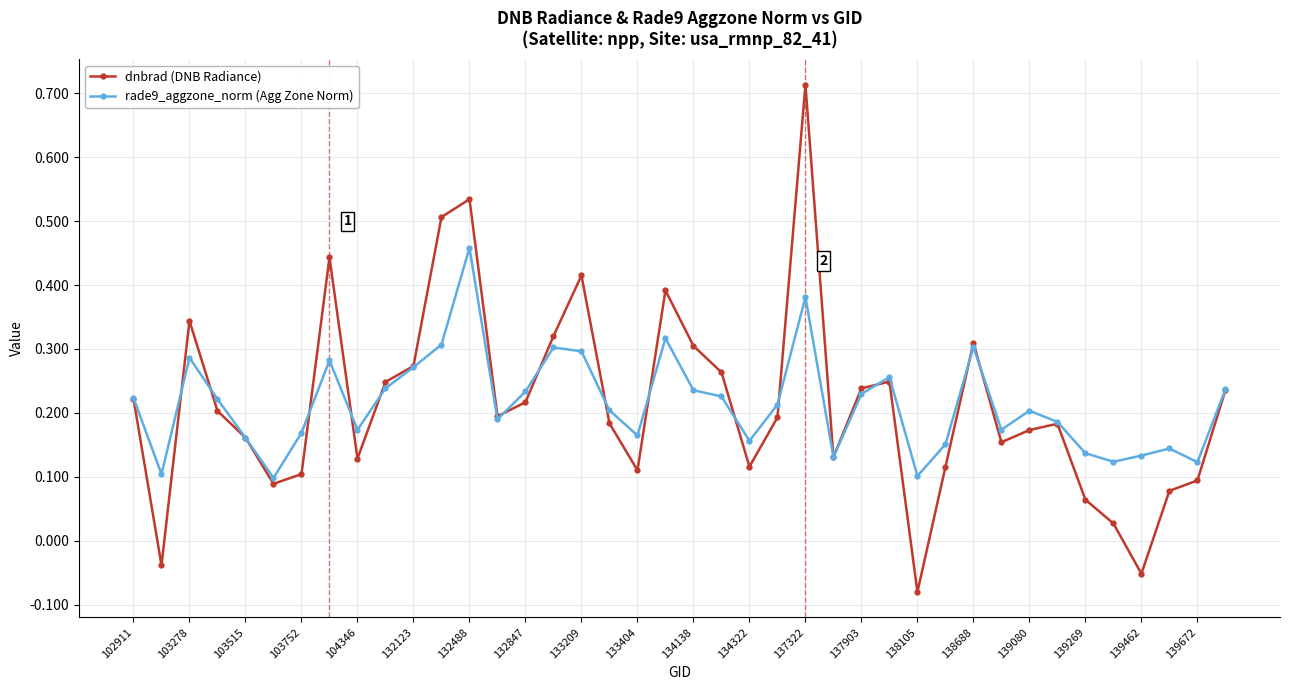

Which series has the widest spread of values?

dnbrad (DNB Radiance)